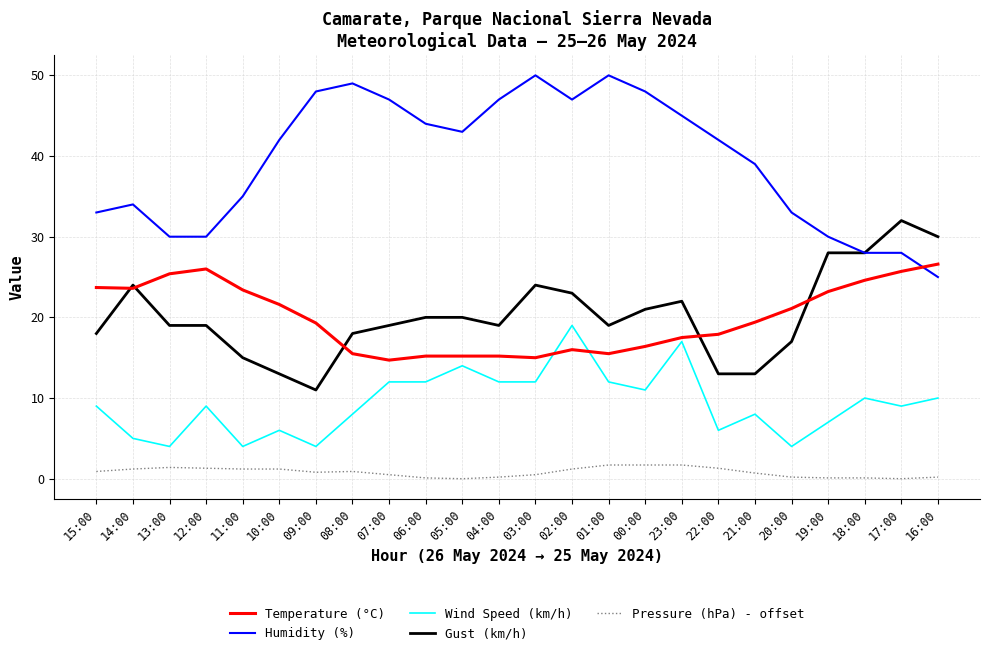

At 22:00, list the series in order from largest to smallest.

Humidity (%), Temperature (°C), Gust (km/h), Wind Speed (km/h), Pressure (hPa) - offset